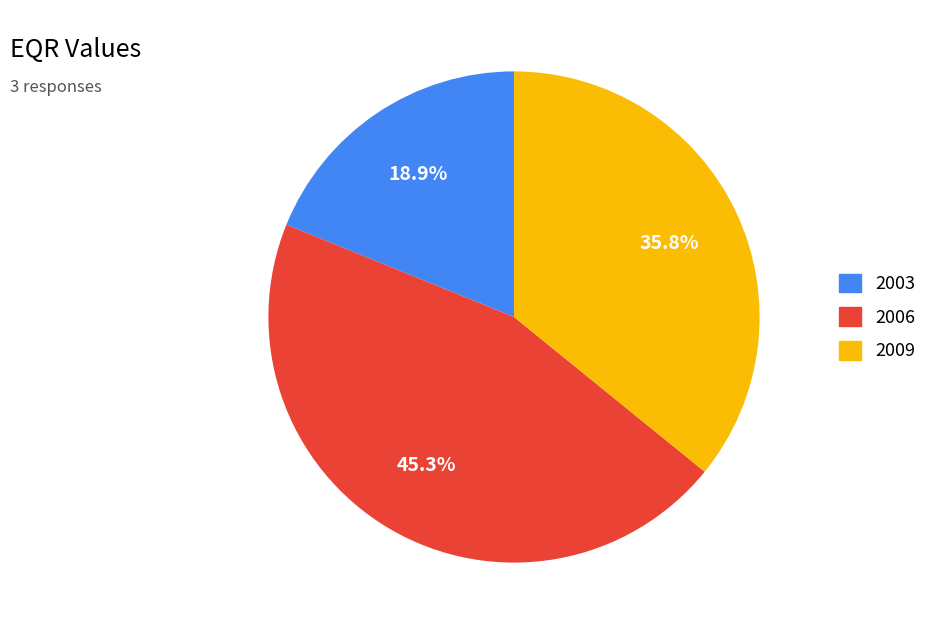

To the nearest percent, what is the difference between the 2009 and 2006 slice percentages?

9%